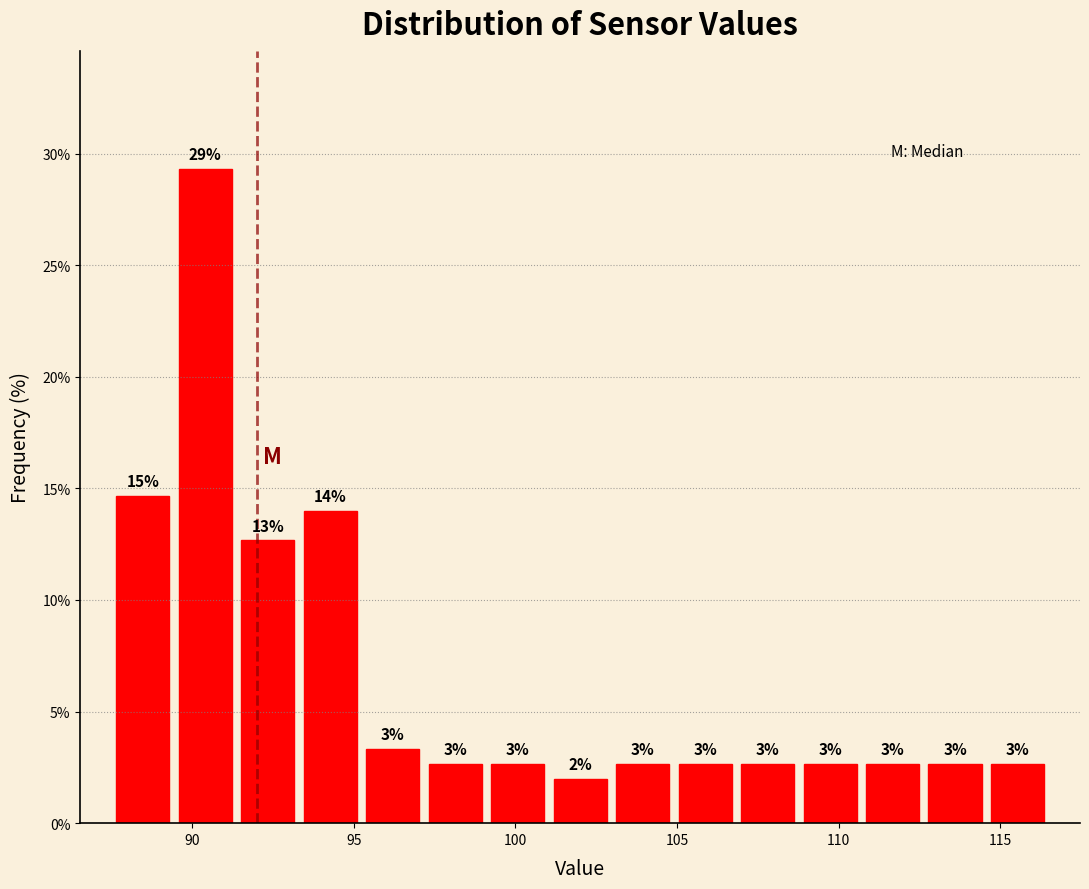

Read against the x-axis, roughly where is the centre of the tallest bar?

90.5